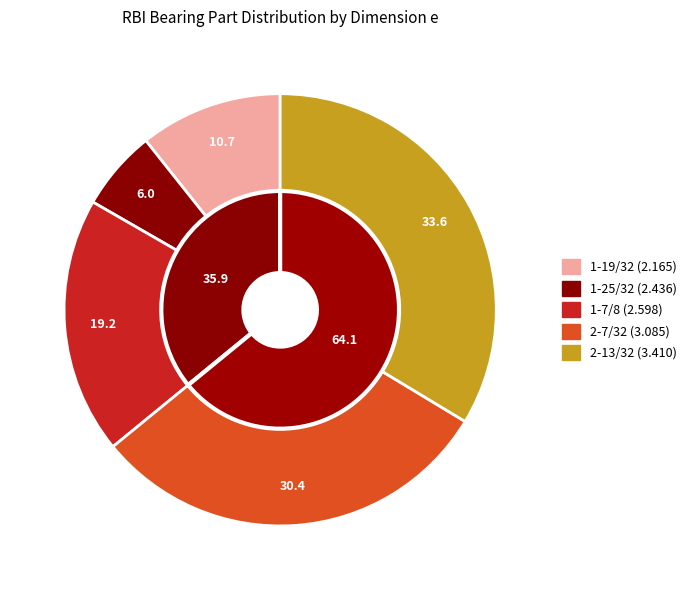

Which slice is the largest?

2-13/32